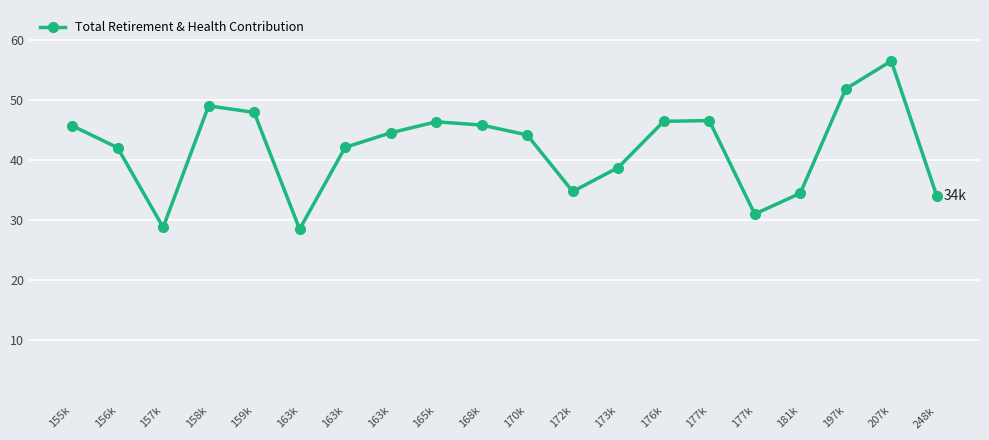

Is this an area chart (filled region under the line)?

No